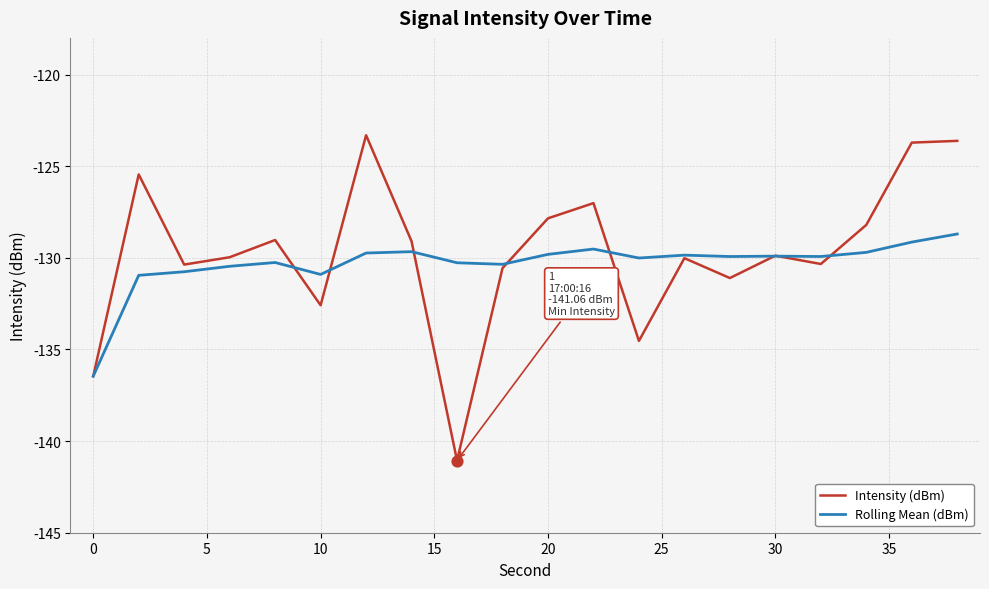

Rank the series by their maximum value, from lowest to highest.

Rolling Mean (dBm), Intensity (dBm)